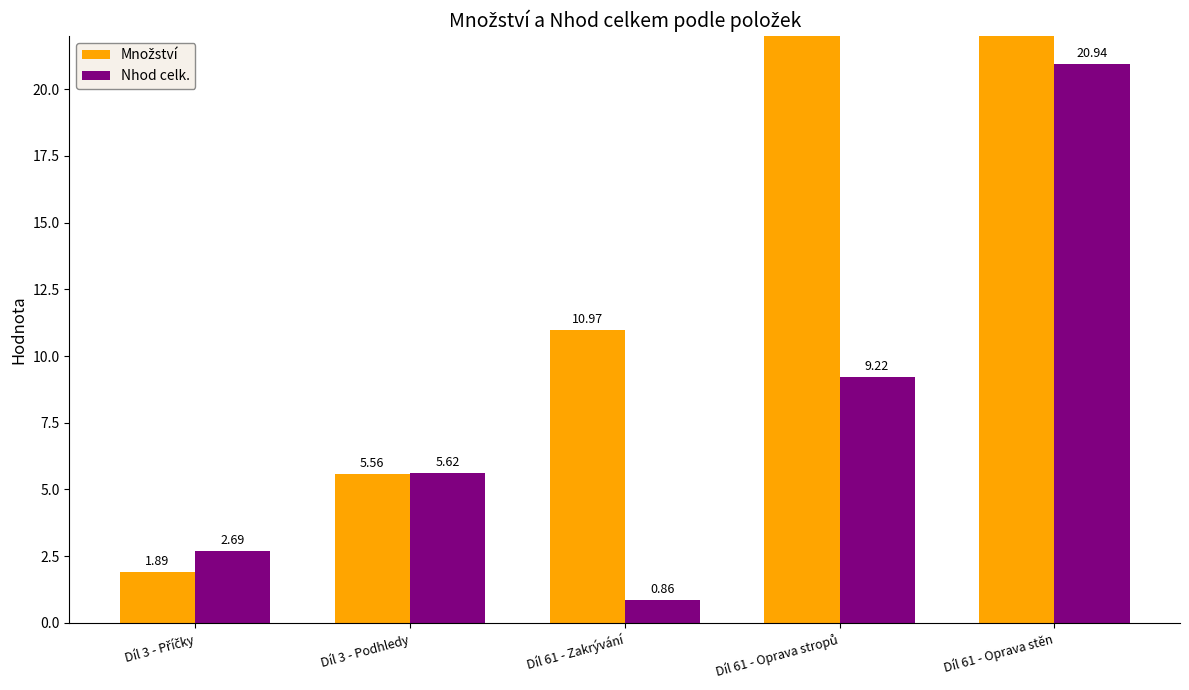

How many bars are there in each group?

2